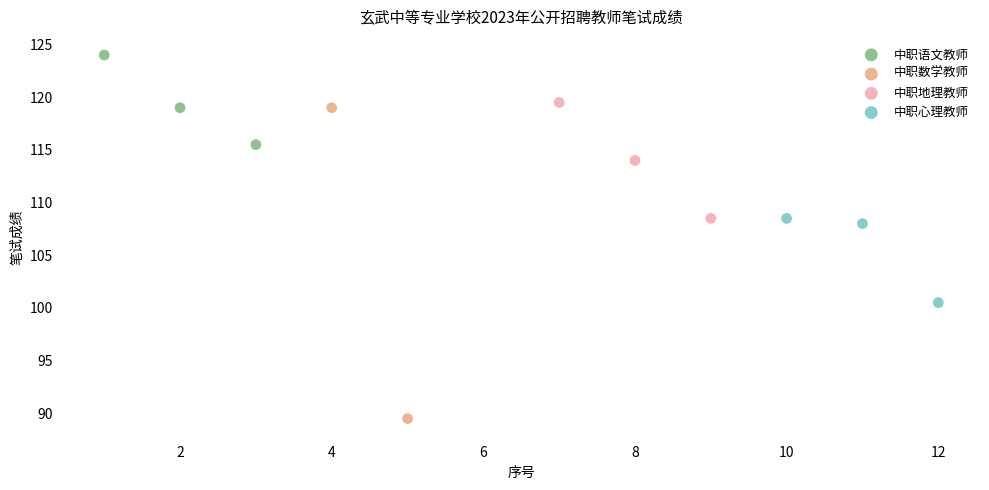

Which series contains the lowest Y value?

中职数学教师